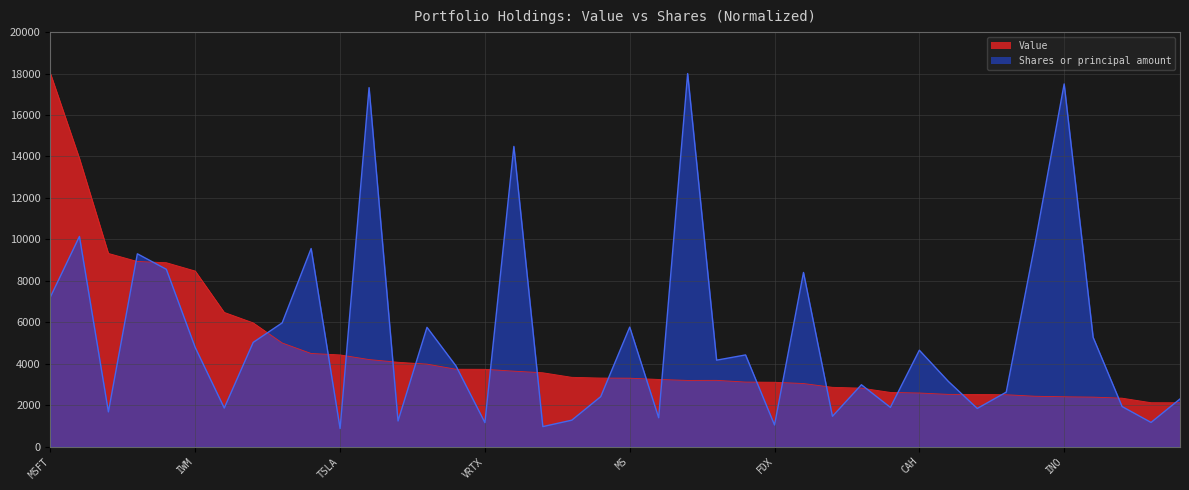

What are all the series names shown in the legend?

Value, Shares or principal amount